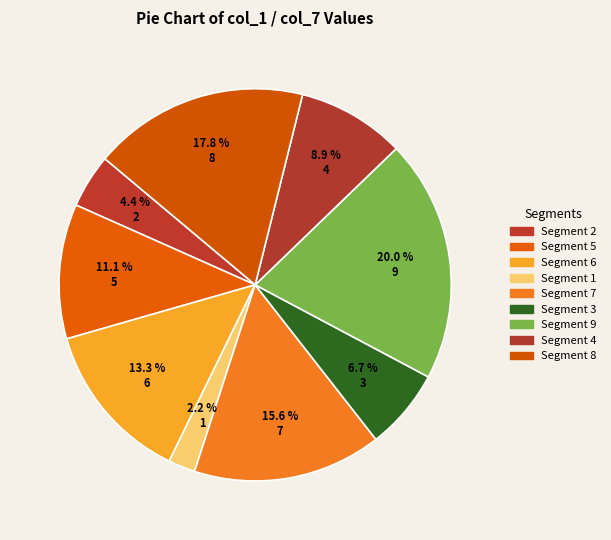

Count the number of slices in the pie.

9